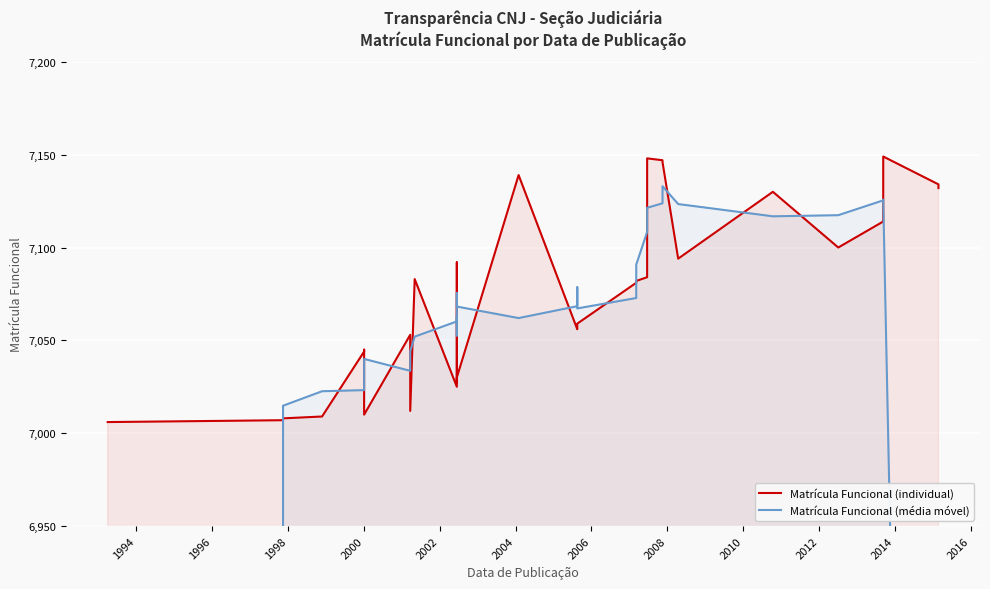

What are all the series names shown in the legend?

Matrícula Funcional (individual), Matrícula Funcional (média móvel)